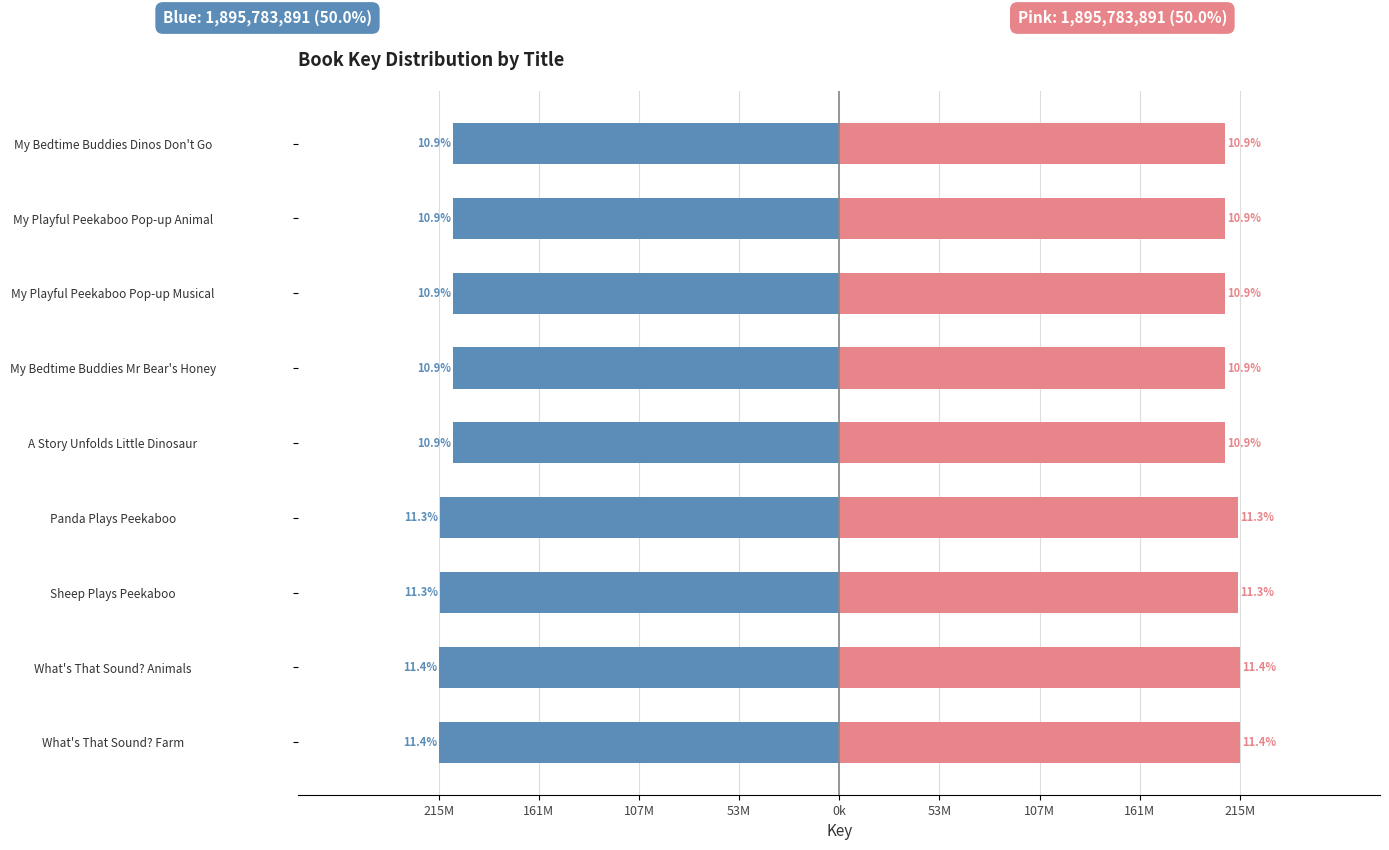

How many groups of bars are there?

9